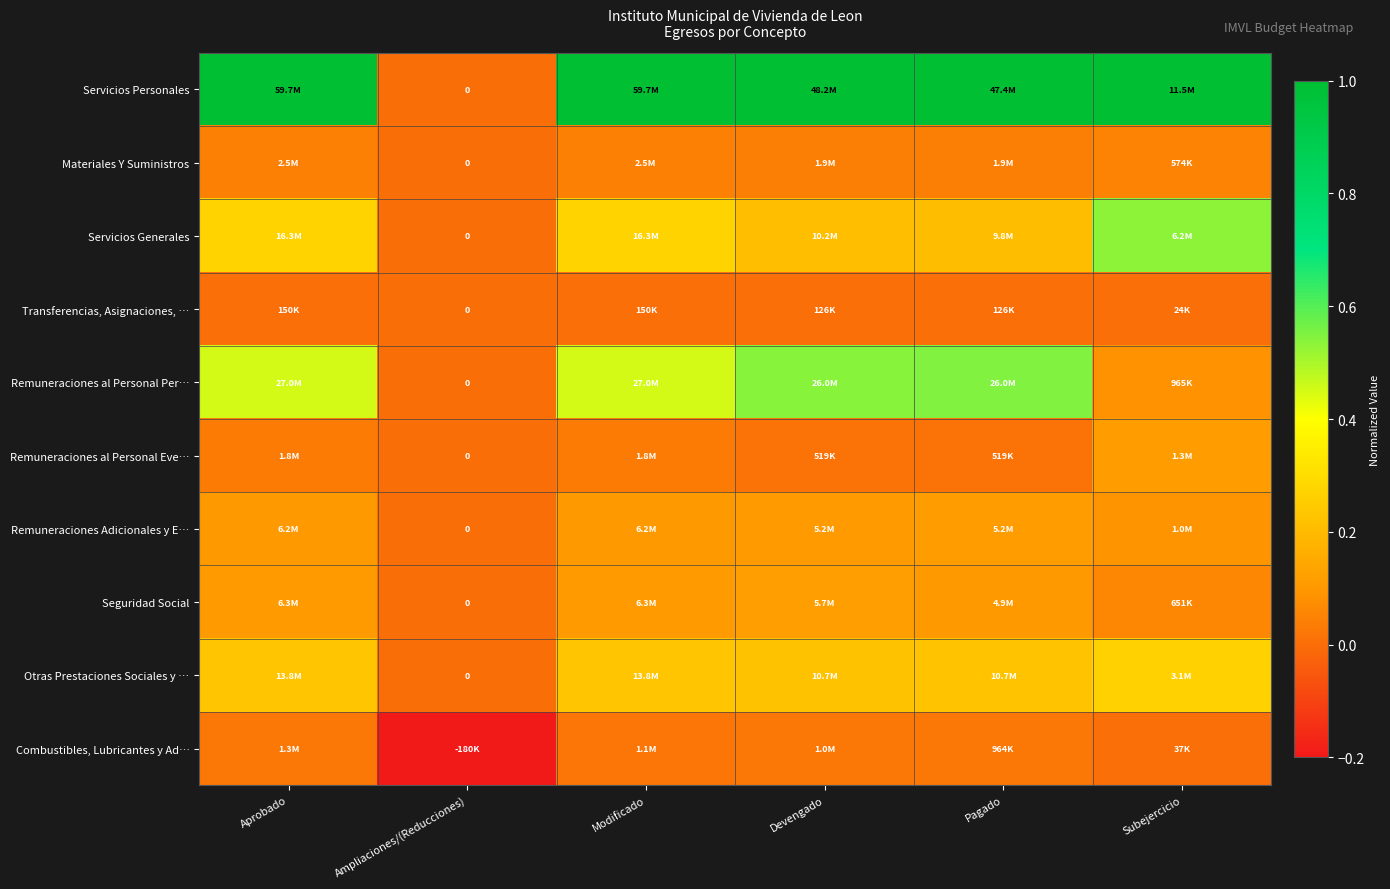

Is the value of Transferencias, Asignaciones, … at Modificado greater than the value of Servicios Personales at Aprobado?

No